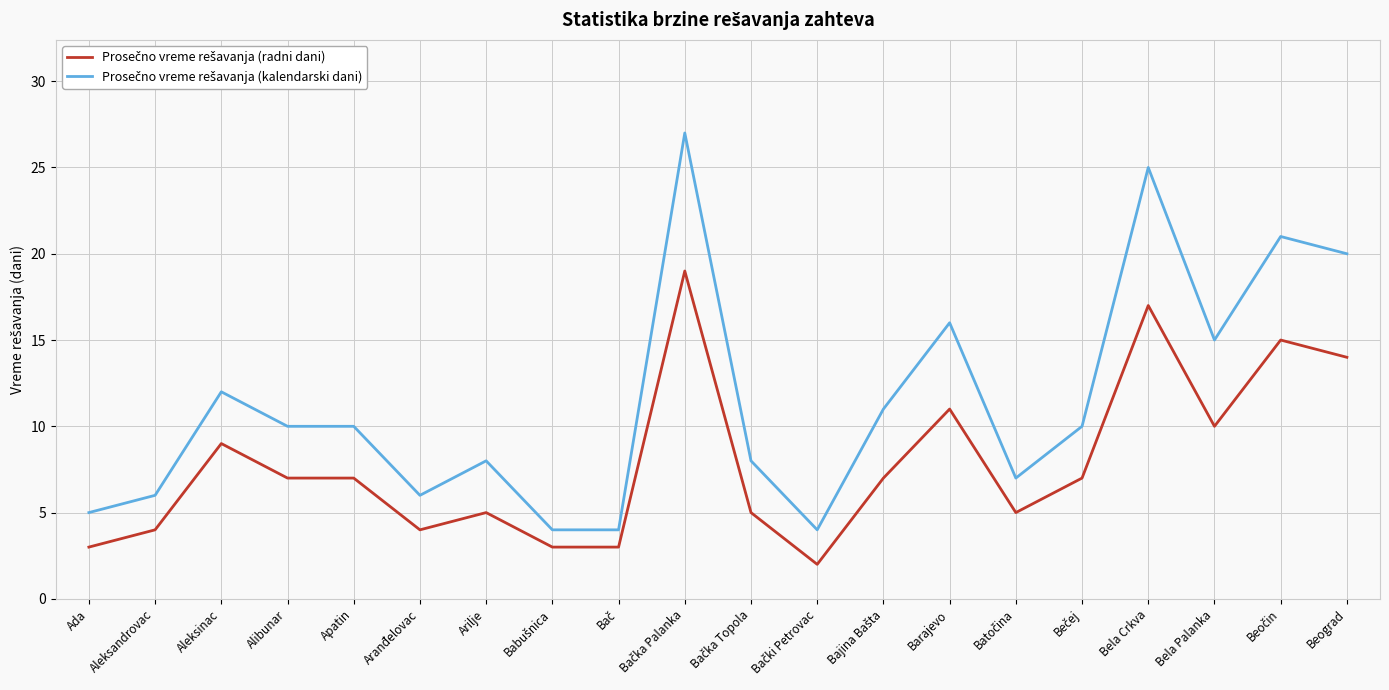

What is the maximum value shown in the chart?

27